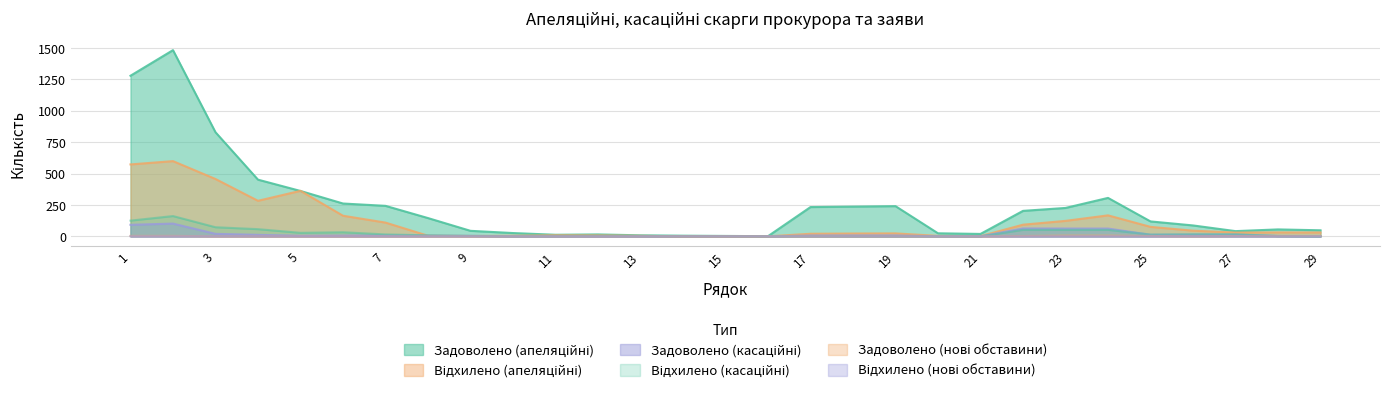

What is the sum of the Відхилено (нові обставини) values at 7 and 24?

1